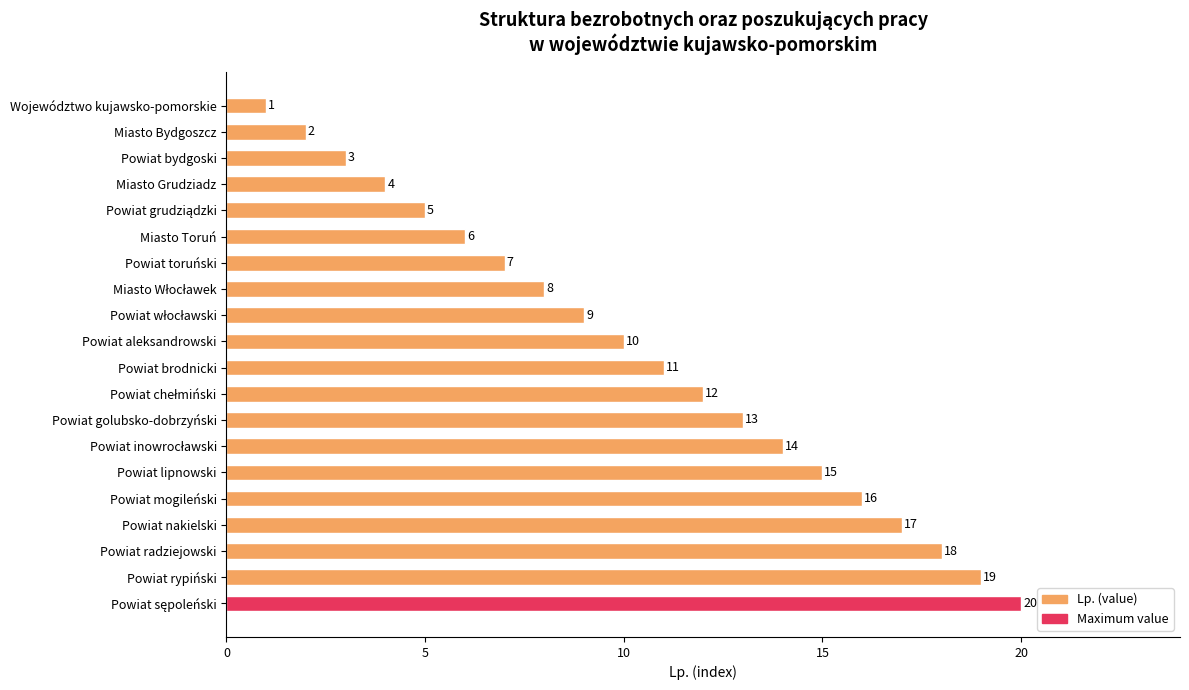

Does the chart contain stacked bars?

No